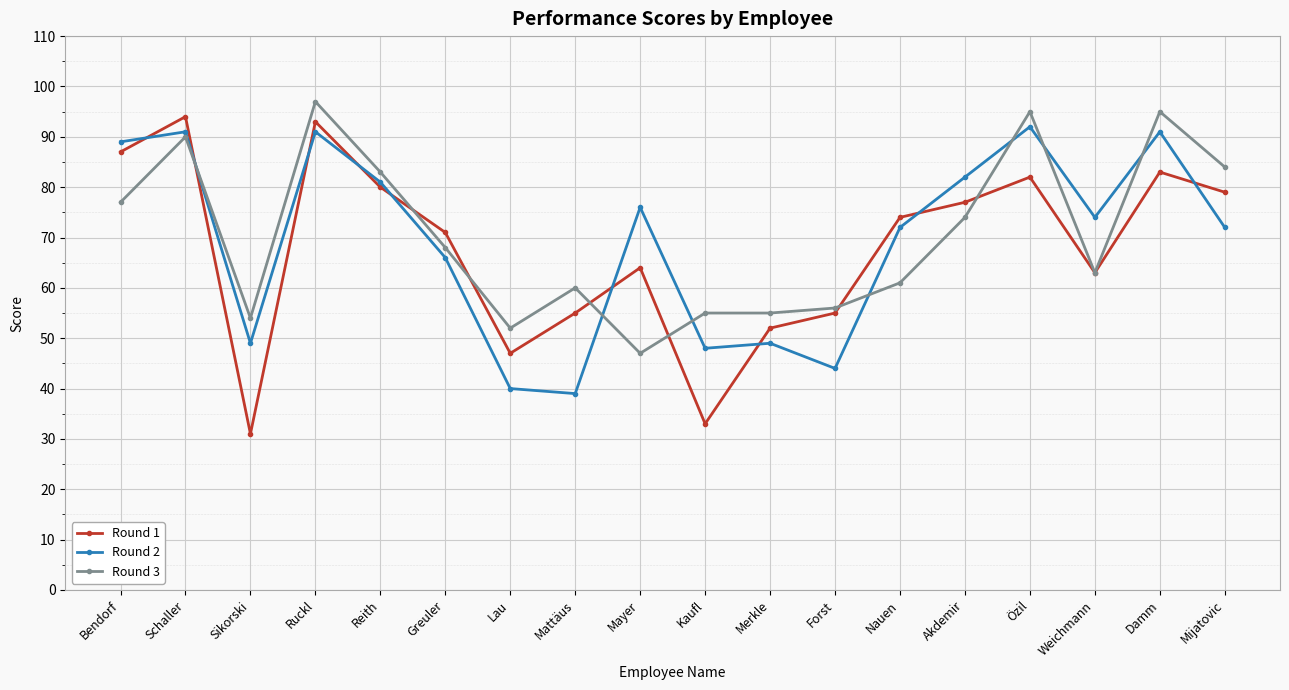

At which category is the sum across all series the highest?

Ruckl